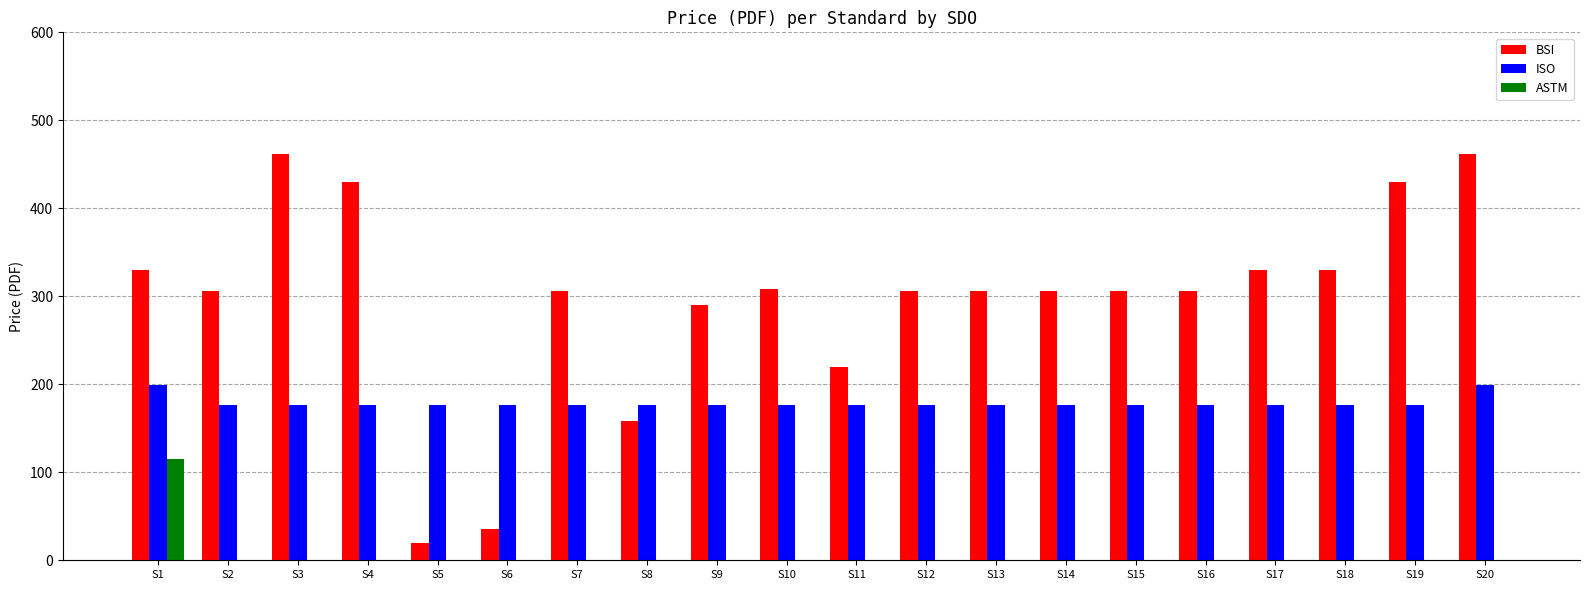

How many categories are shown in the chart?

20